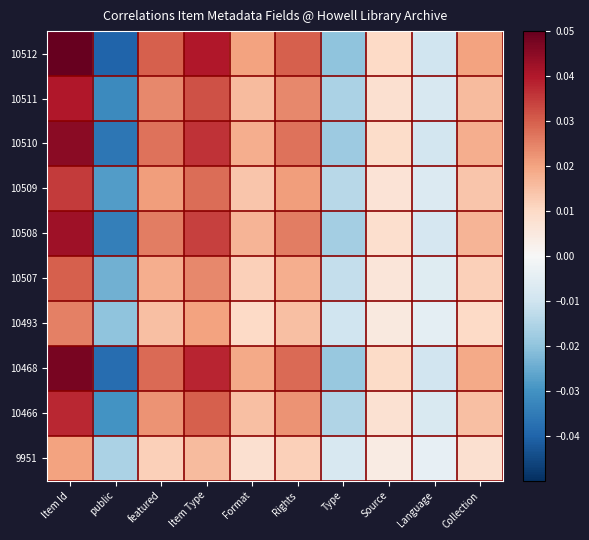

Which has a higher value, Type or Rights?

Rights